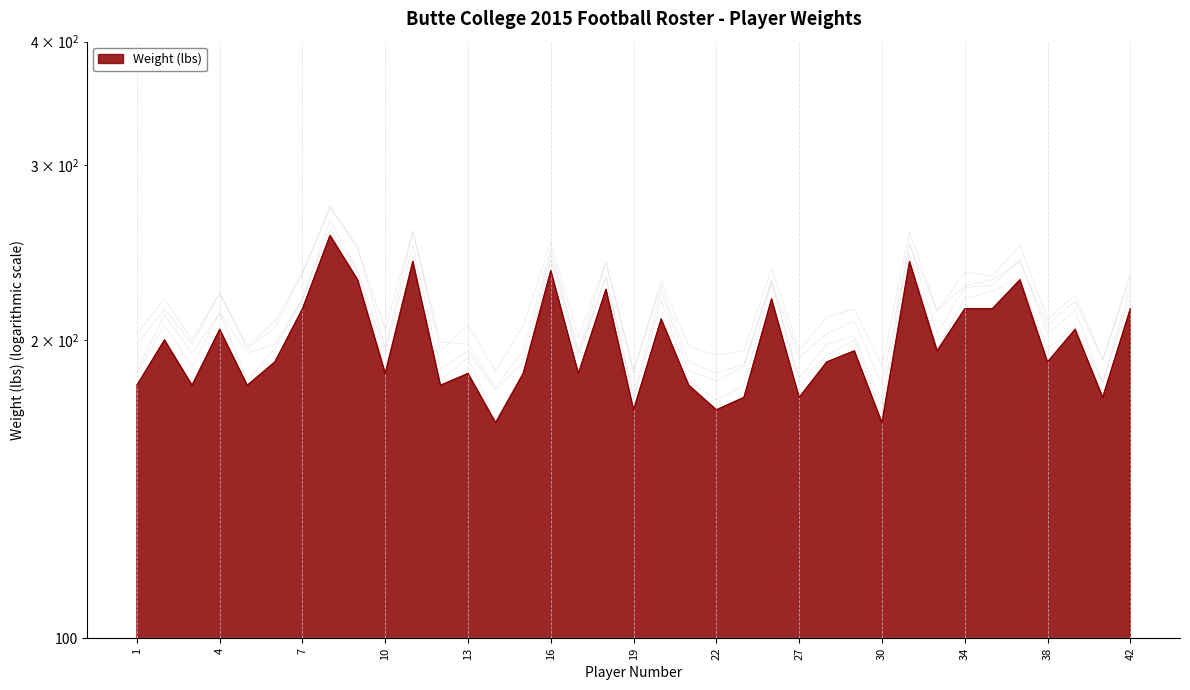

Rank the categories by value from highest to lowest.

8, 11, 32, 16, 9, 36, 18, 24, 7, 34, 35, 42, 20, 4, 39, 2, 29, 33, 6, 28, 38, 10, 13, 15, 17, 1, 3, 5, 12, 21, 23, 27, 41, 19, 22, 14, 30